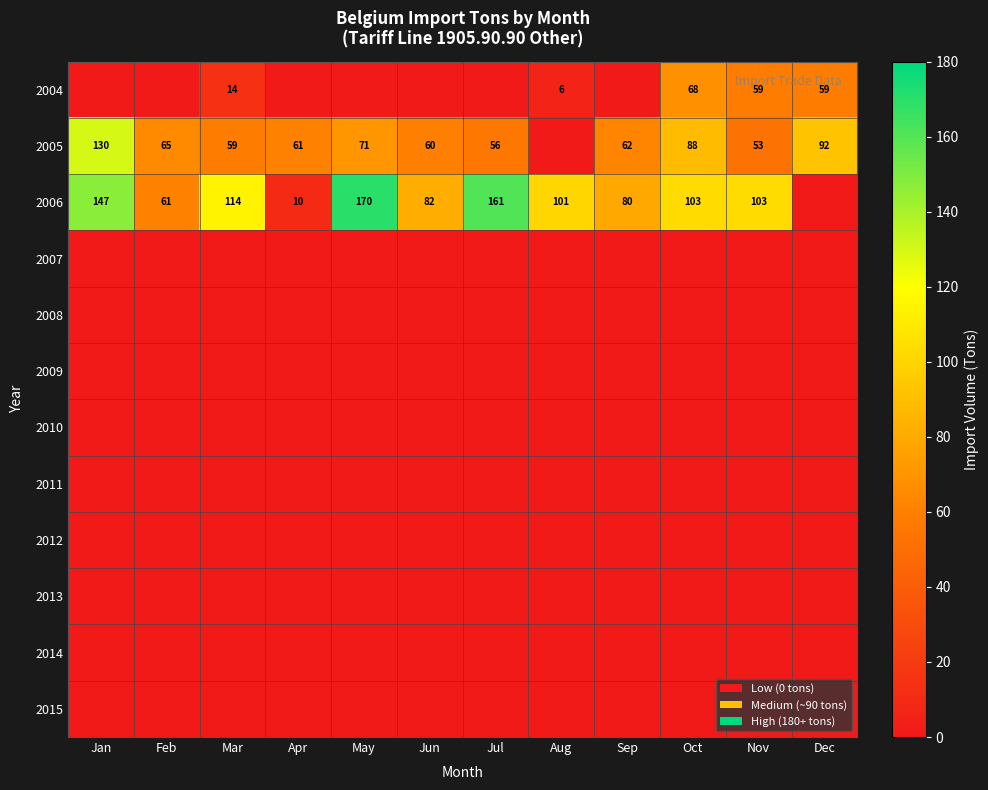

How many categories are shown in the chart?

12